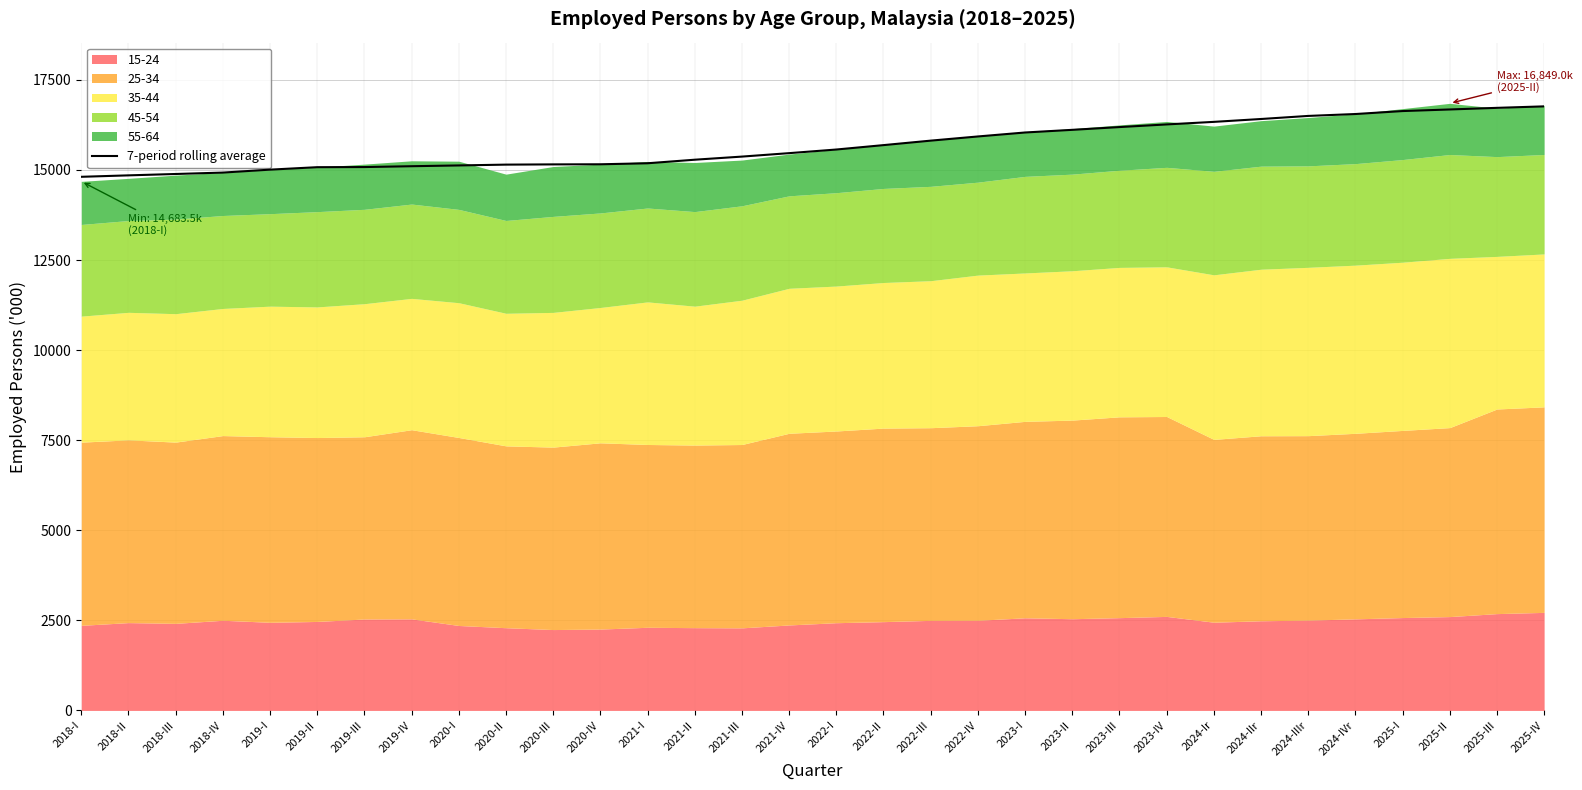

What is the difference between the values at 2020-I and 2023-III?

1064.7